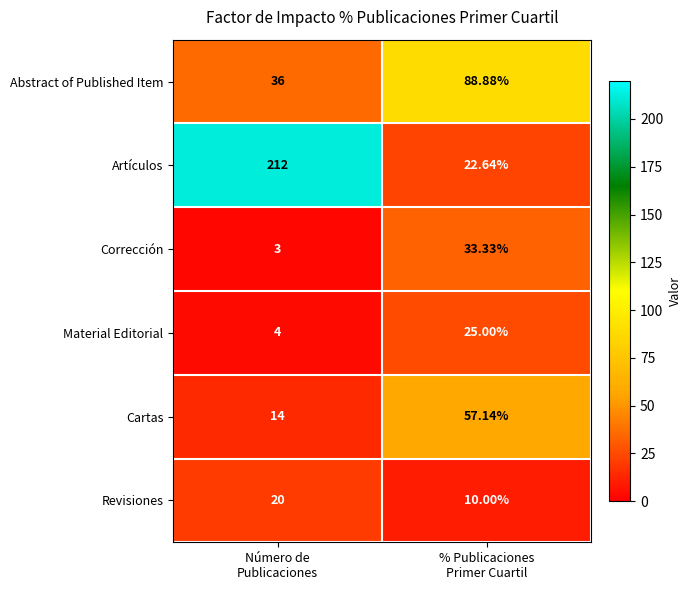

Which series has the largest total across all categories?

Artículos